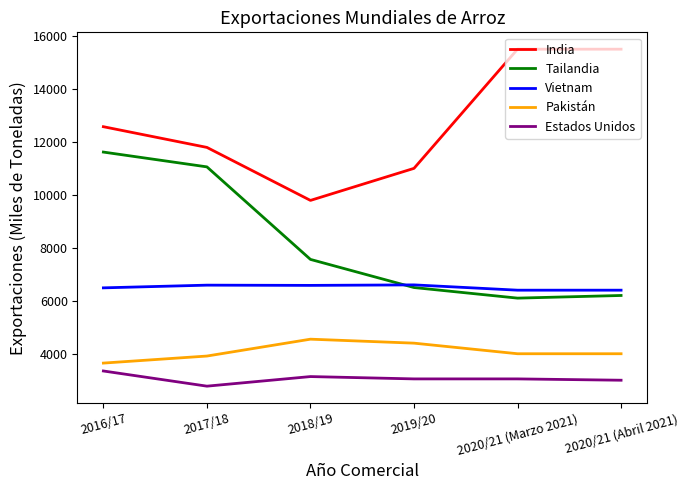

True or false: Pakistán and Tailandia intersect in this chart.

False